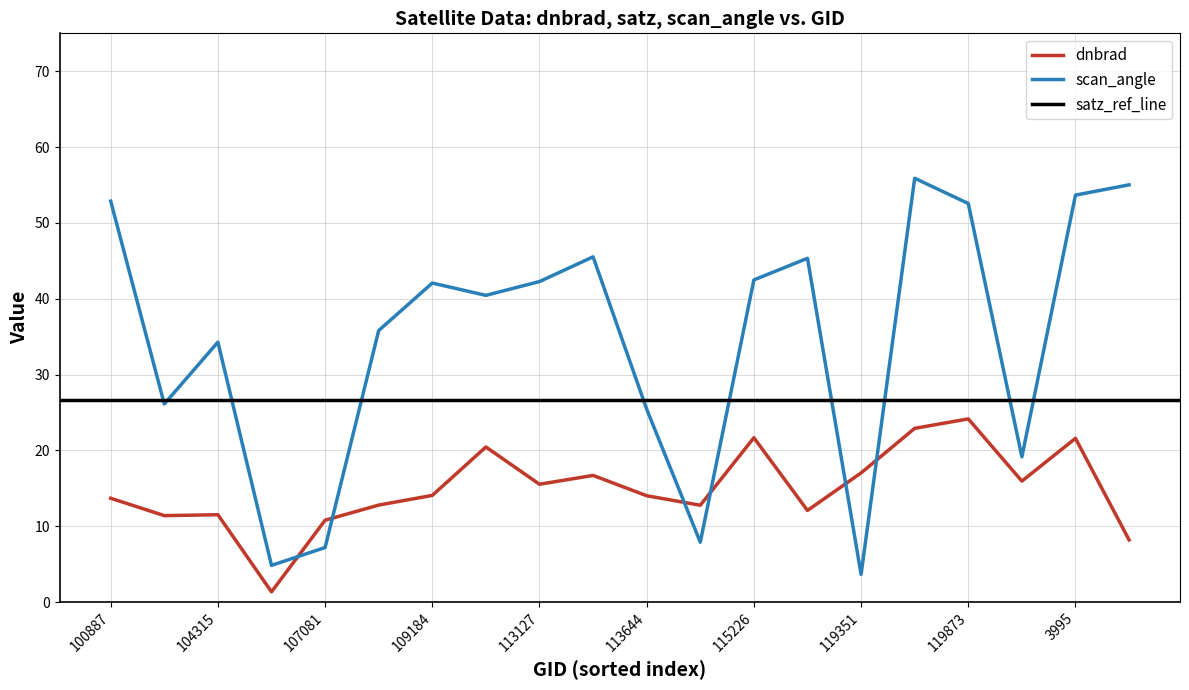

At which category does dnbrad reach its first local peak?

104315